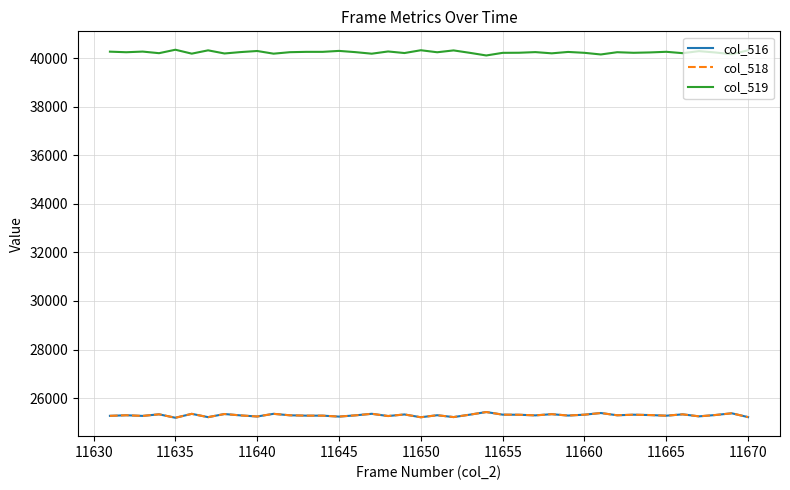

Does the chart have visible grid lines?

Yes